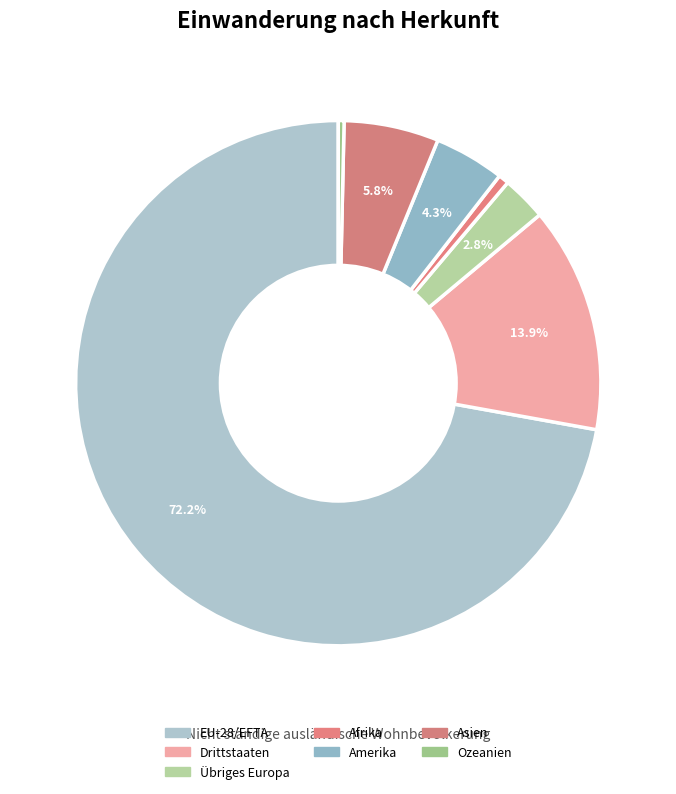

Approximately how many times larger is the value at Drittstaaten compared to Ozeanien?

39.2